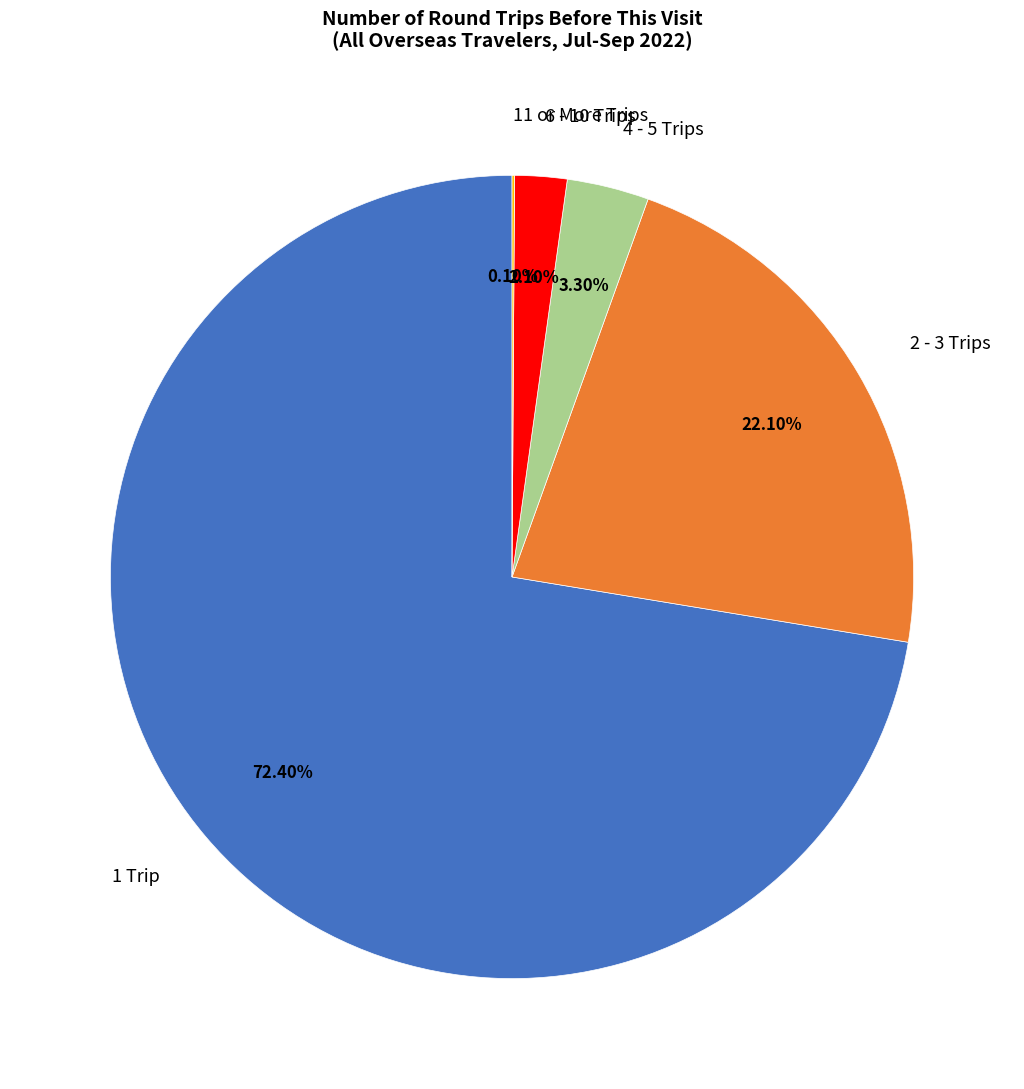

How much of the chart is everything except 6 - 10 Trips?

97.9%